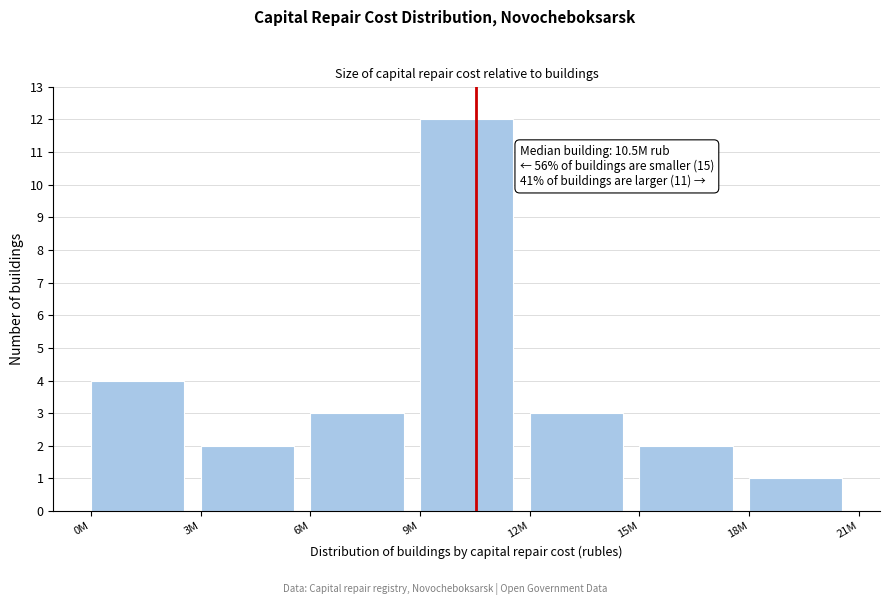

Reading left to right, list all the values displayed in this chart.

0M=4	3M=2	6M=3	9M=12	12M=3	15M=2	18M=1